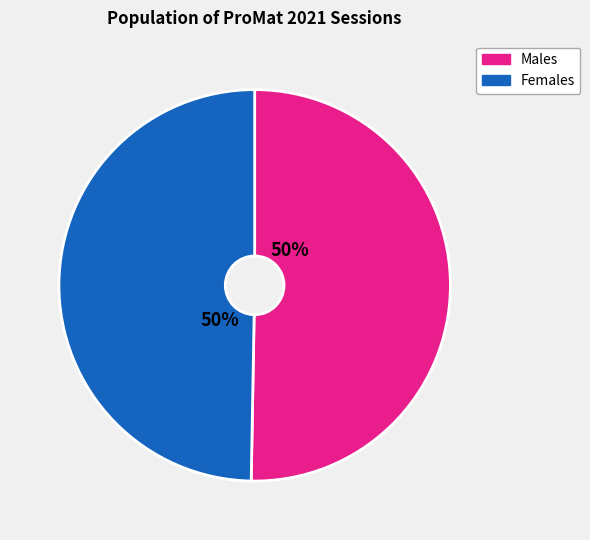

To the nearest percent, what is the average slice percentage?

50%